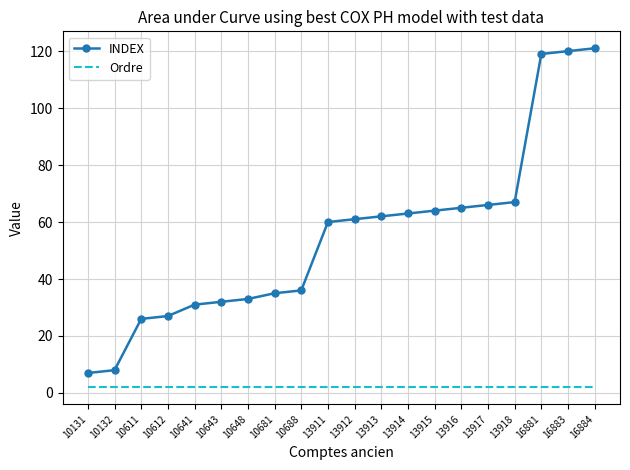

Rank the series by their maximum value, from highest to lowest.

INDEX, Ordre